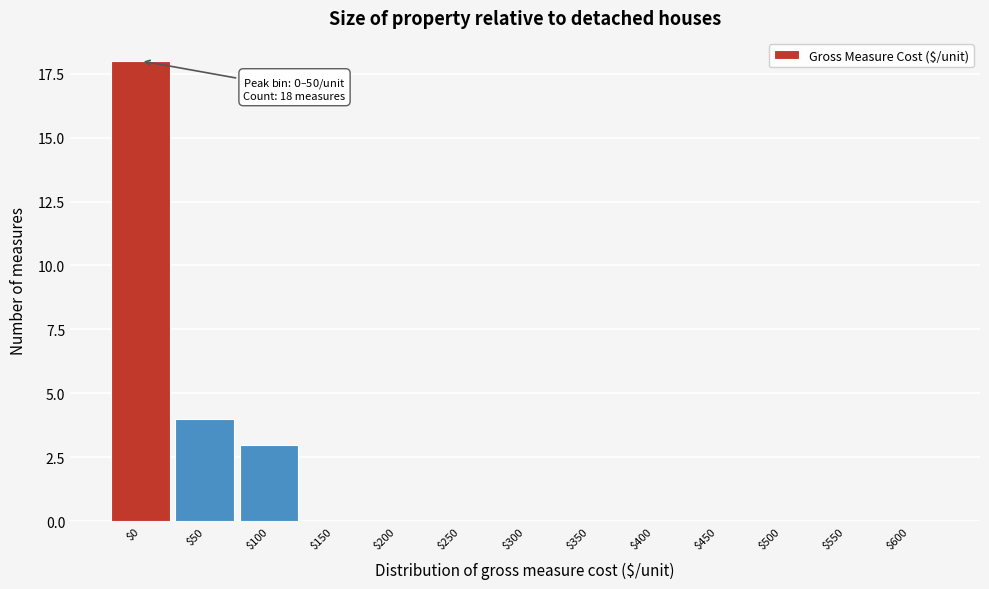

The value at $450 is 0. True or false?

True